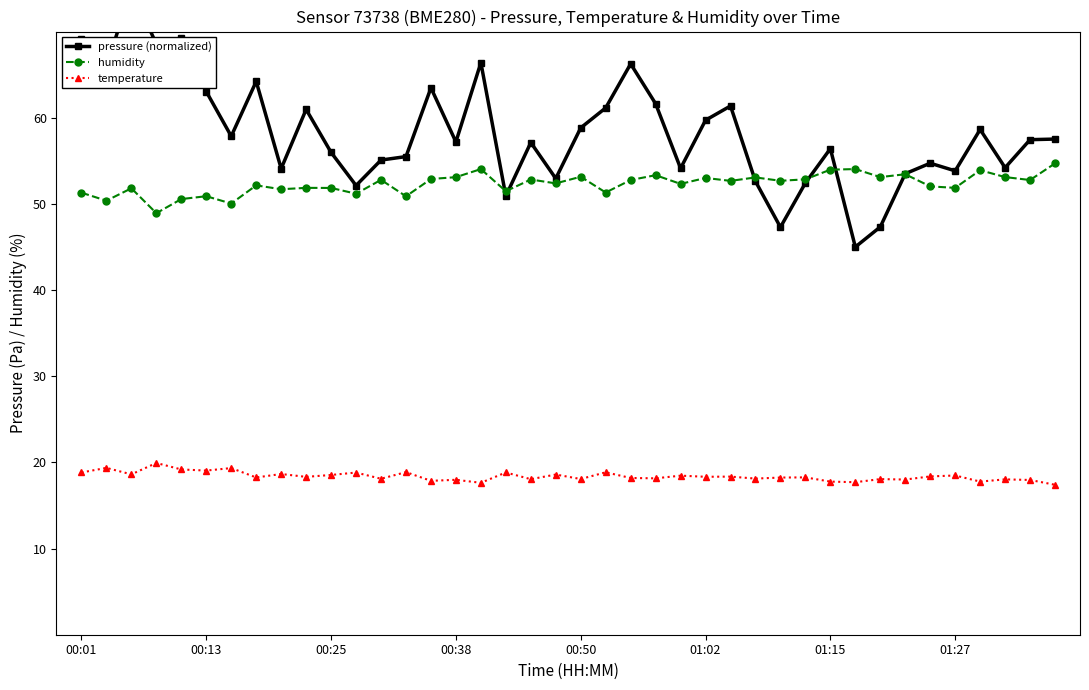

What are all the series names shown in the legend?

pressure (normalized), humidity, temperature